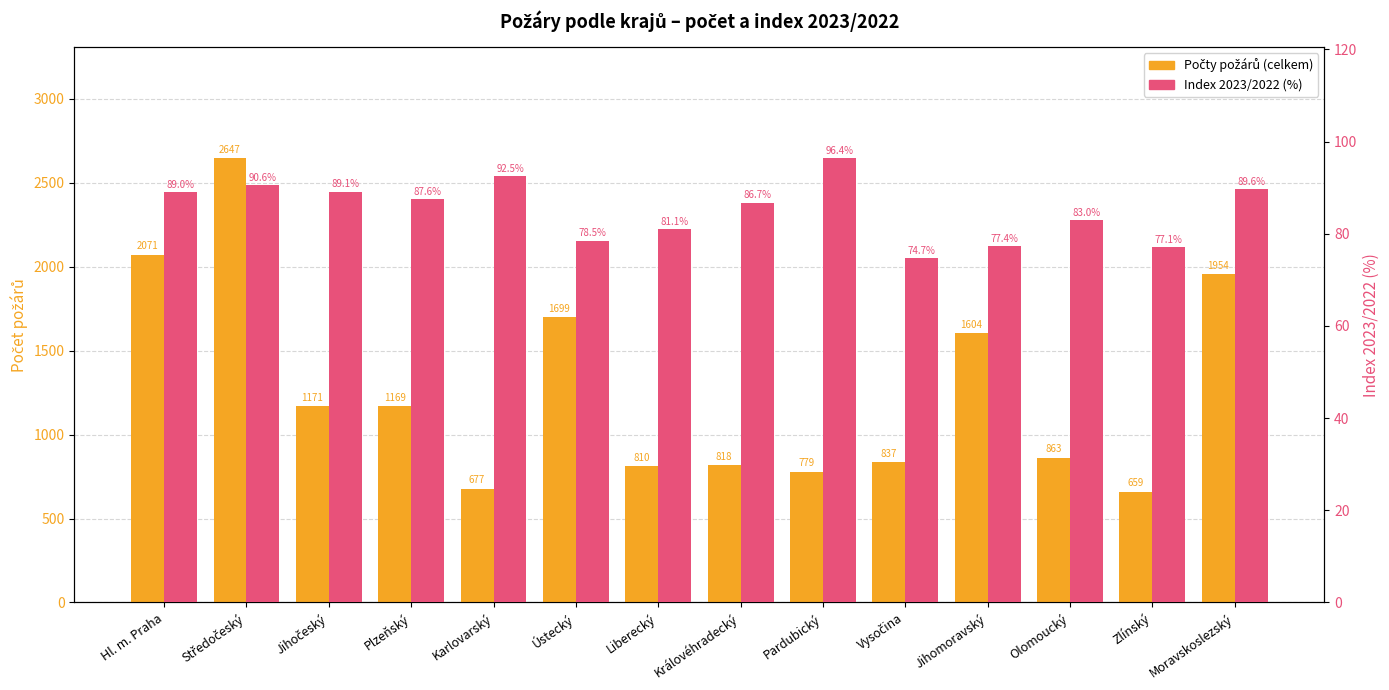

What is the spread (max minus min) of values at Královéhradecký?

731.3